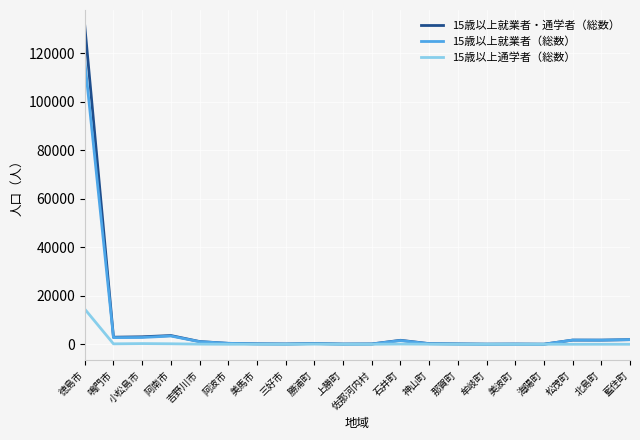

How many categories are shown in the chart?

20